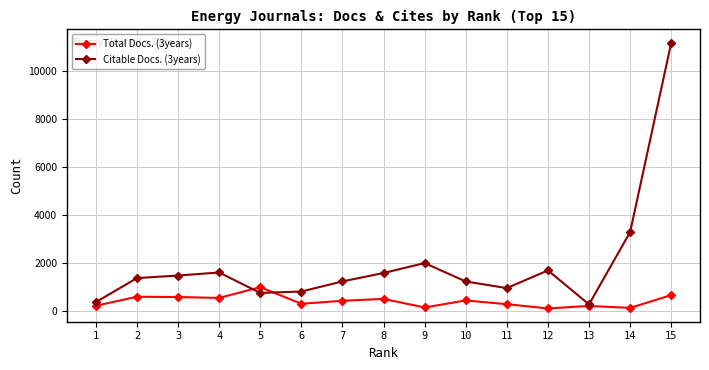

What is the minimum value shown in the chart?

118